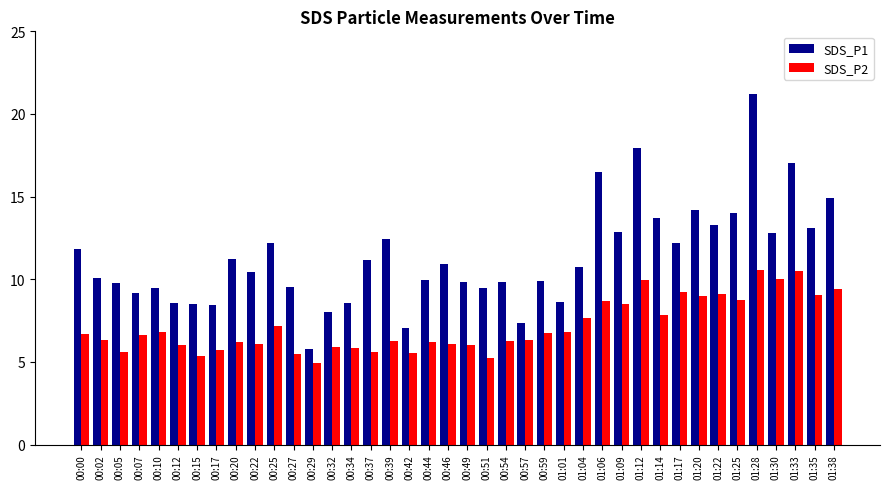

What is the sum of all SDS_P1 values?

452.8